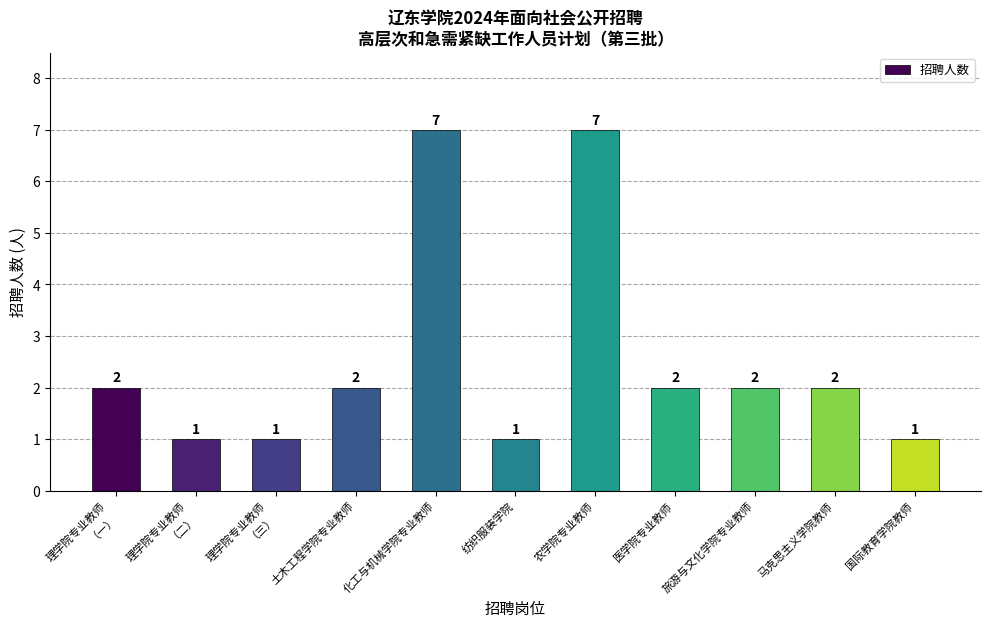

What is the average value?

3